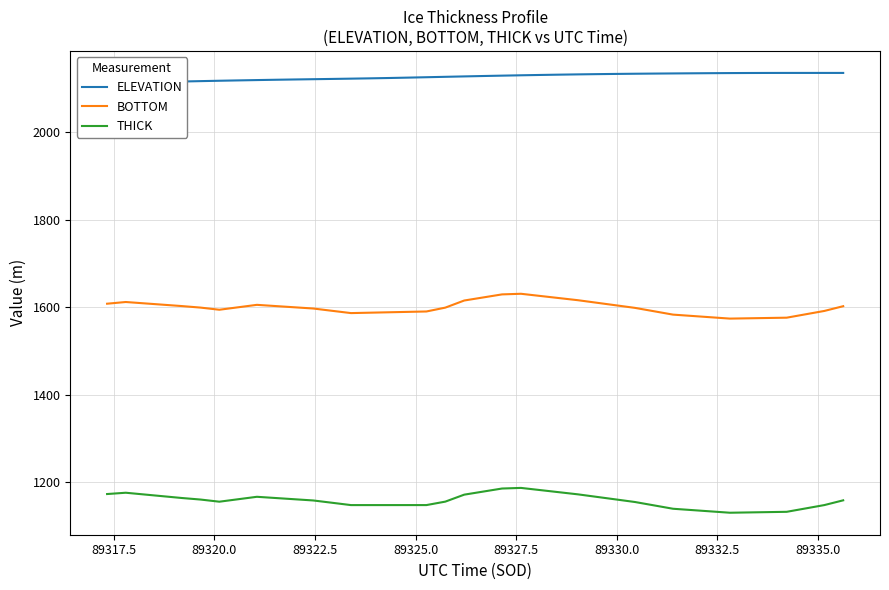

What are all the series names shown in the legend?

ELEVATION, BOTTOM, THICK